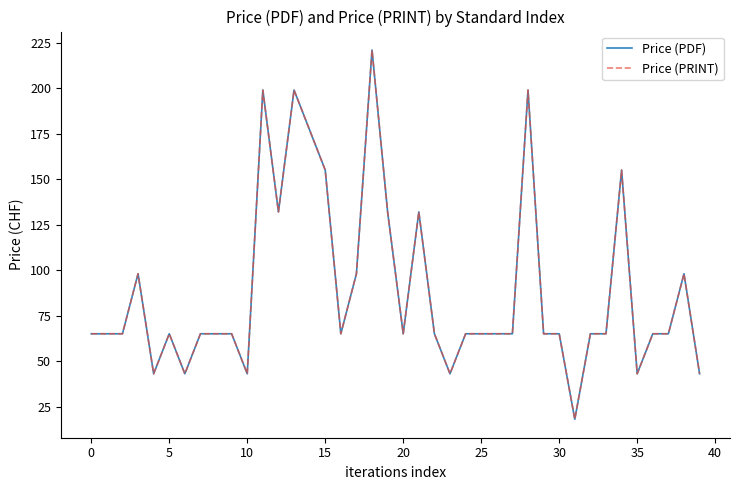

Does the chart have visible grid lines?

No